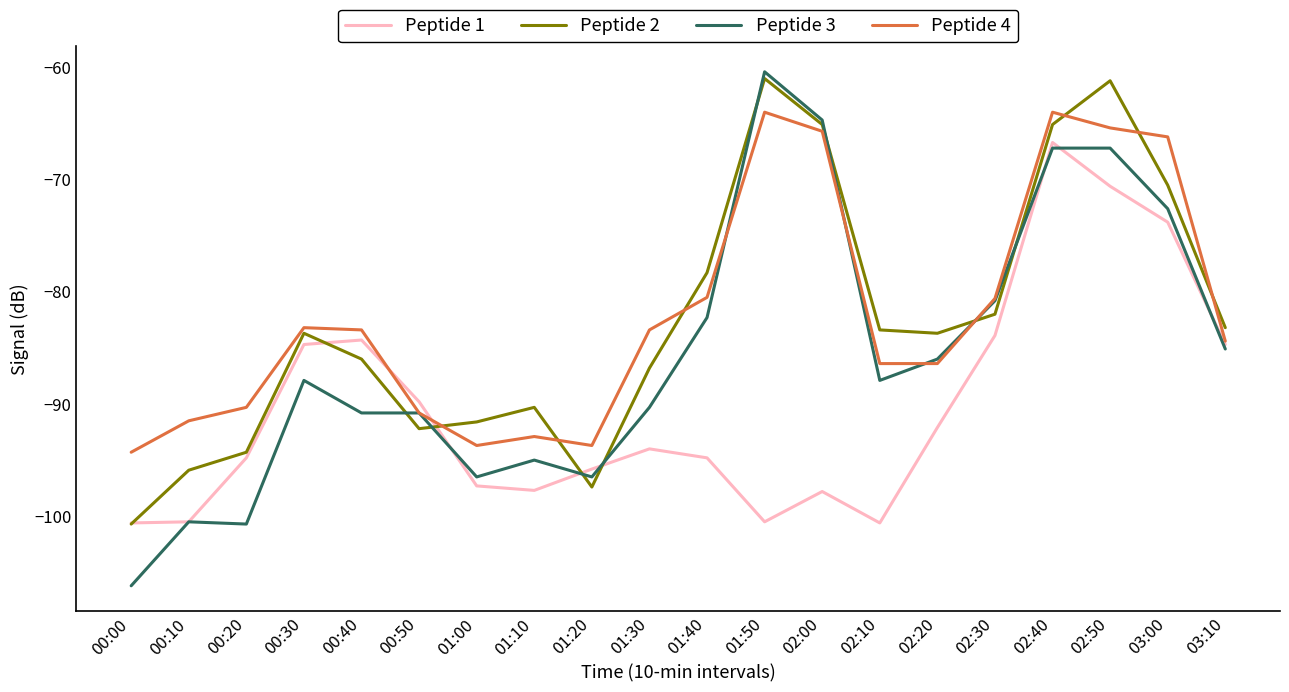

Is it true that Peptide 1 equals -66.4 at 02:10?

False